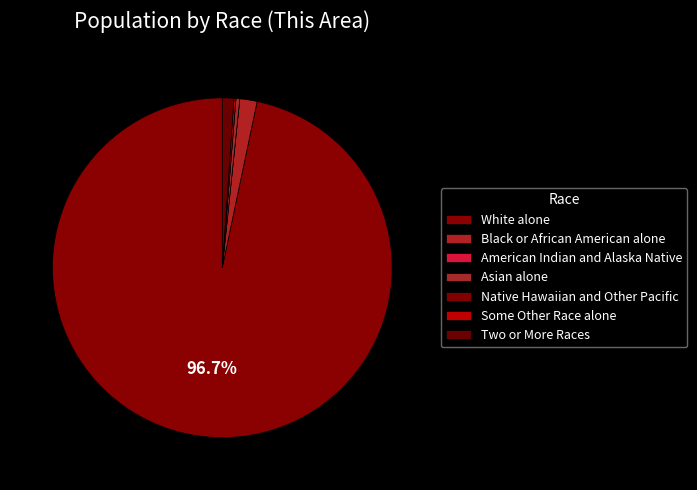

What percentage is NOT represented by Two or More Races?

98.9%